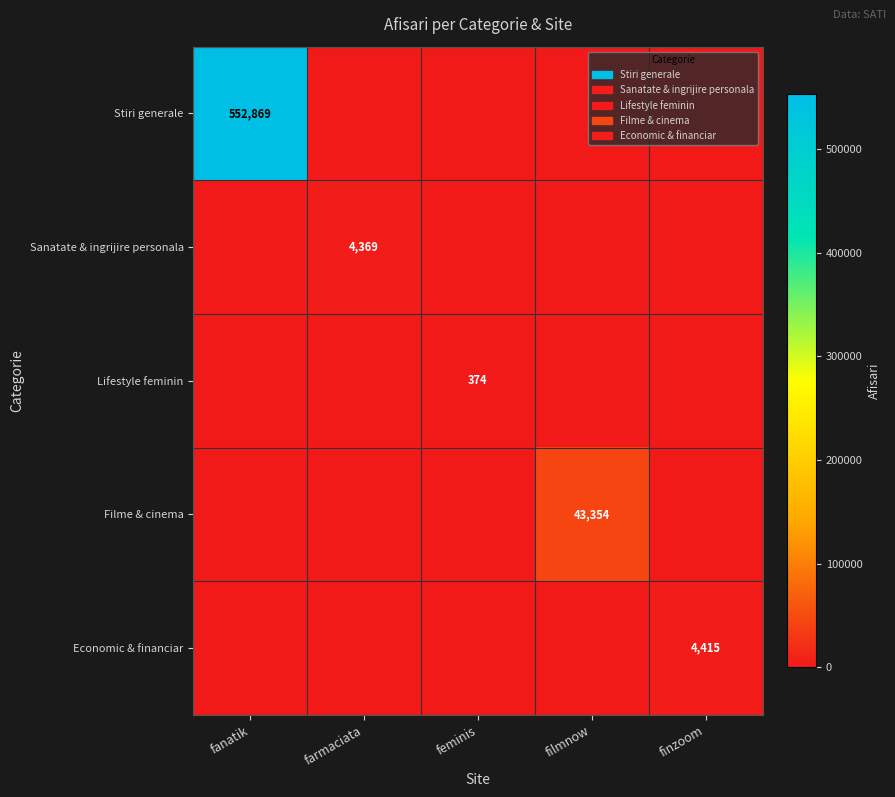

The value of Economic & financiar at finzoom is 4415. True or false?

True